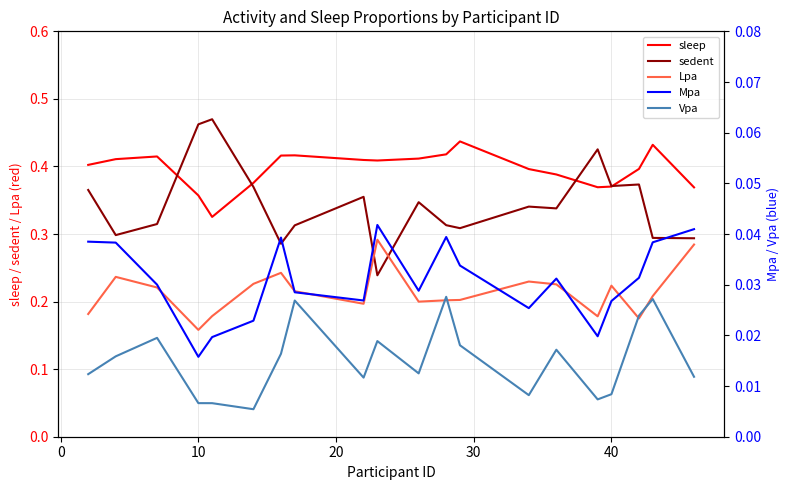

Which series has the widest spread of values?

sedent